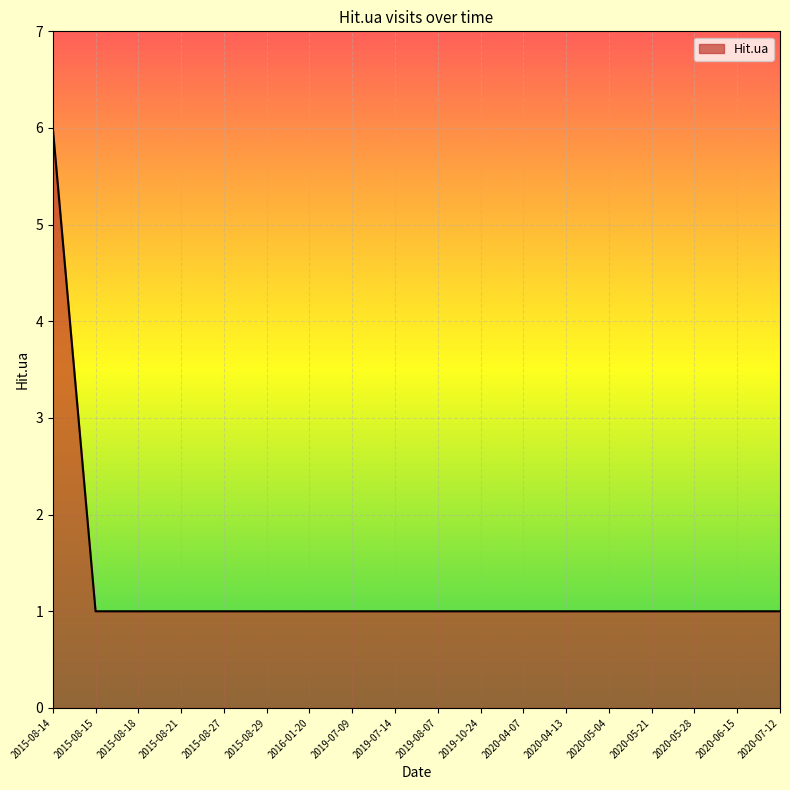

Is it true that the value at 2020-04-13 is 0?

False